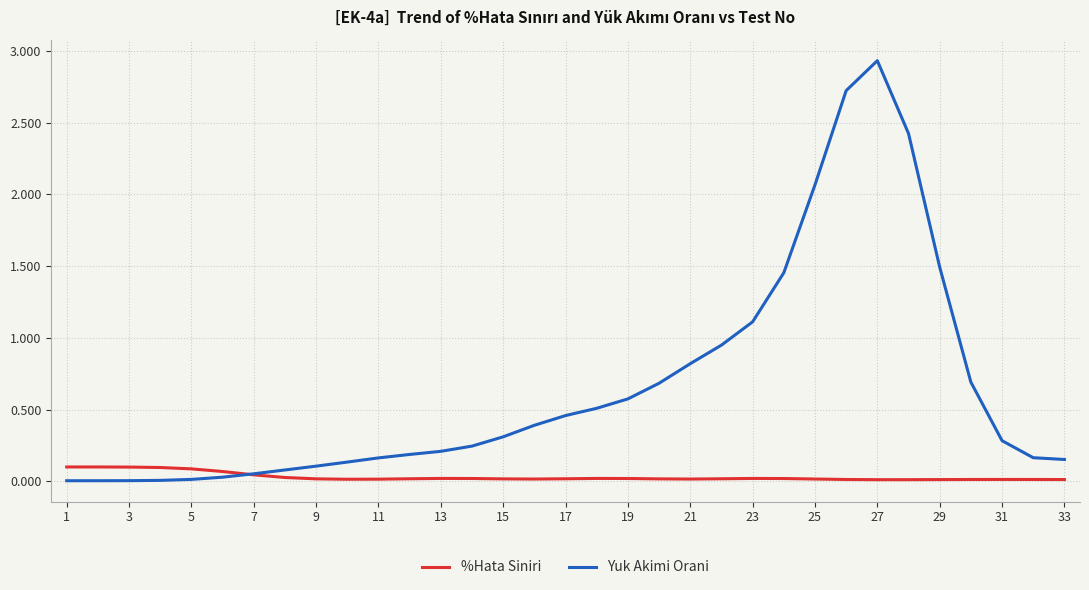

True or false: %Hata Siniri and Yuk Akimi Orani intersect in this chart.

True